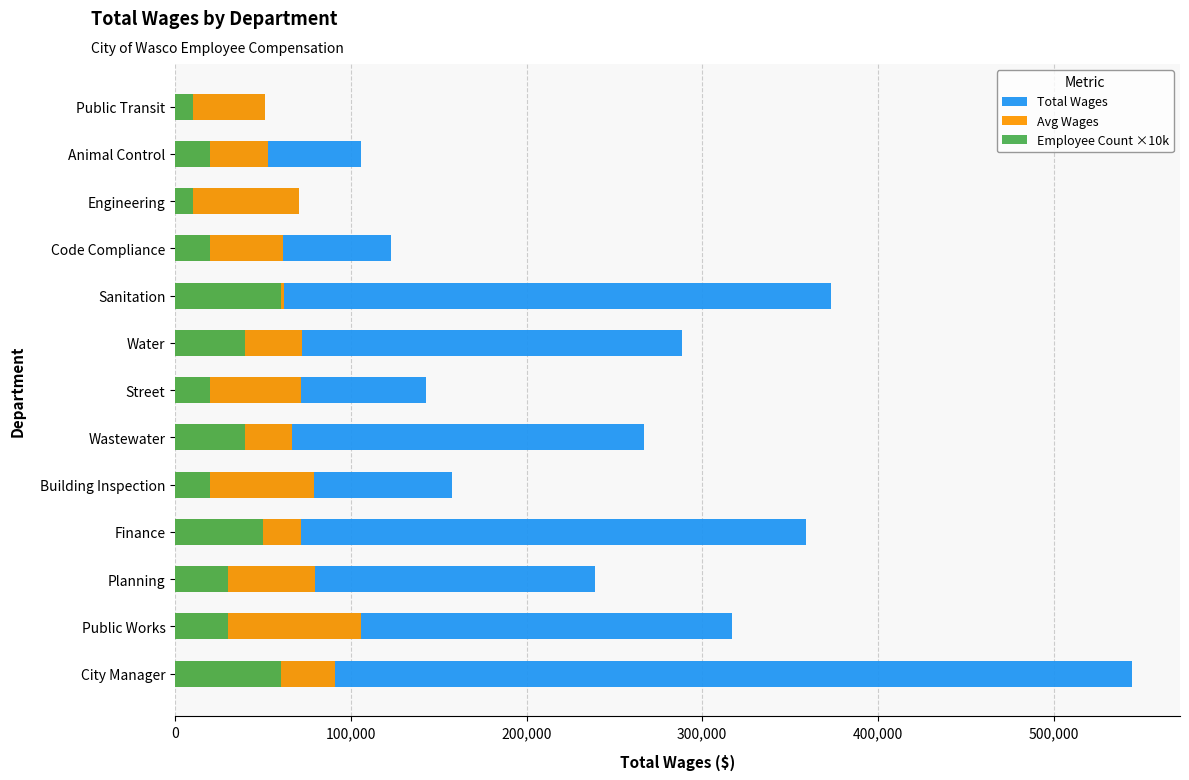

The Employee Count ×10k series shows 50000.0 at Finance. True or false?

True